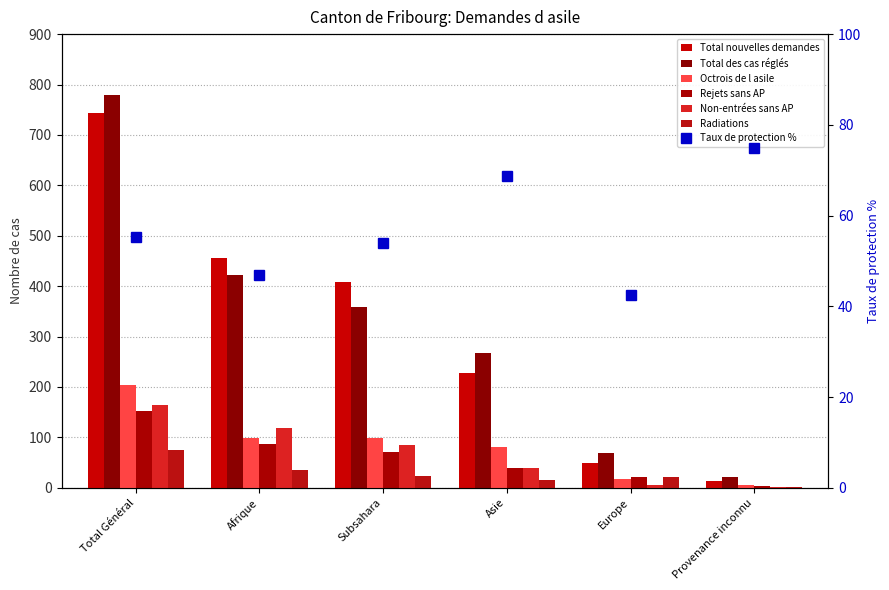

Is the value of Non-entrées sans AP at Asie greater than the value of Rejets sans AP at Asie?

No